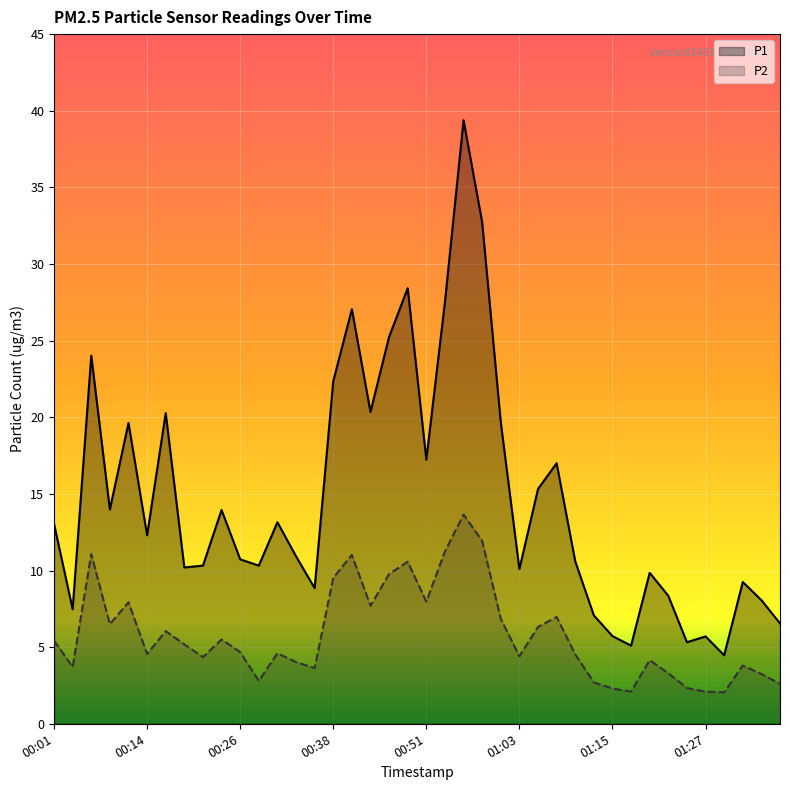

What is the minimum value shown in the chart?

2.0